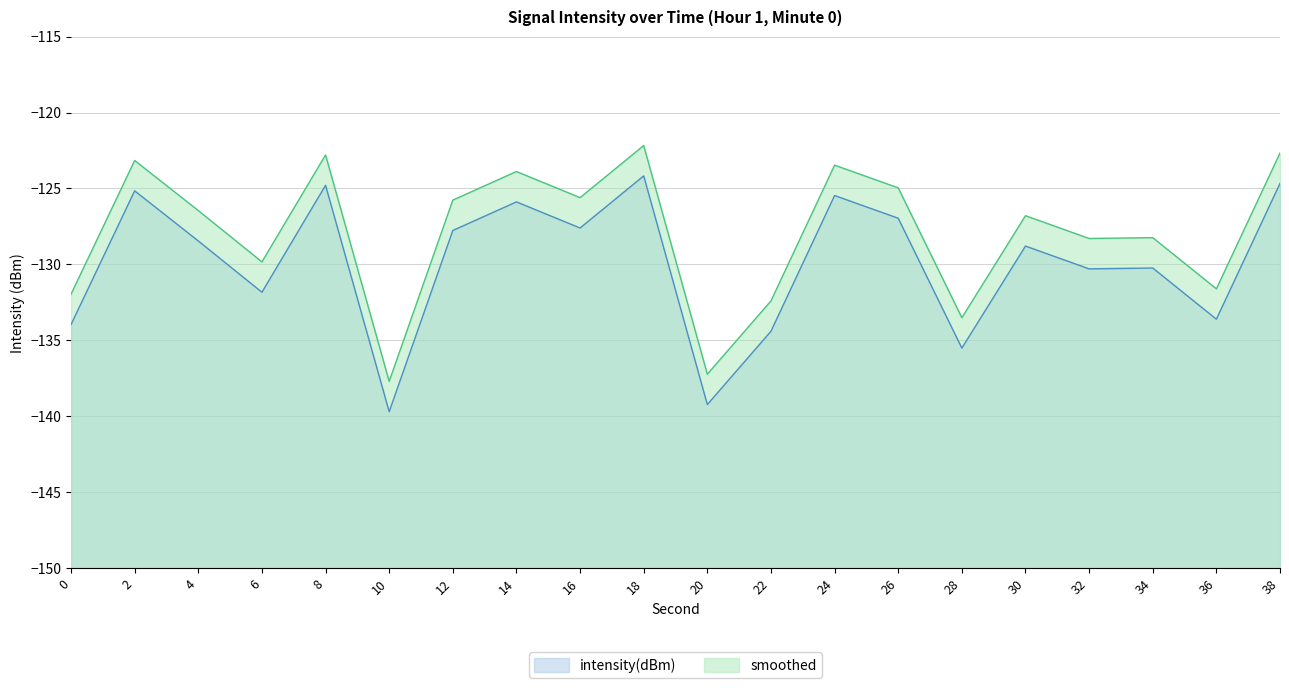

What is the minimum value for intensity(dBm)?

-139.7